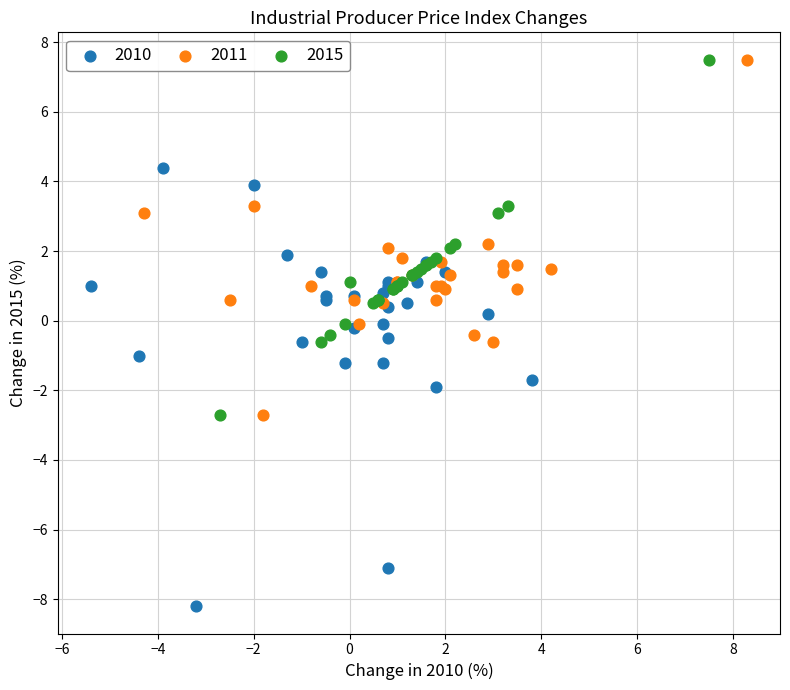

Which series contains the lowest Y value?

2010